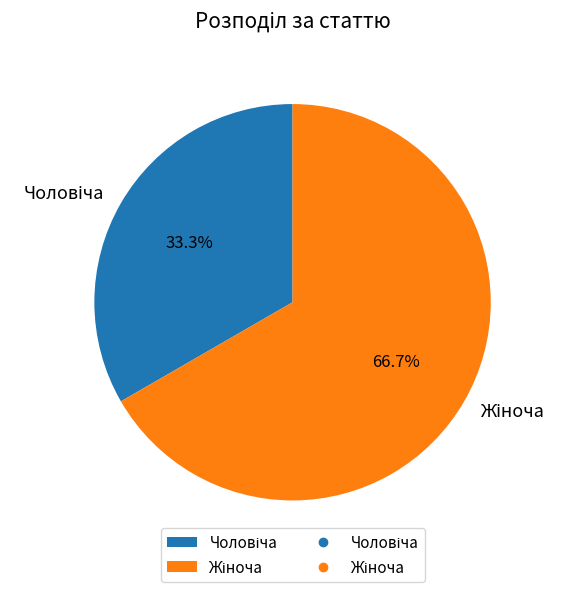

How many segments does this pie chart have?

2